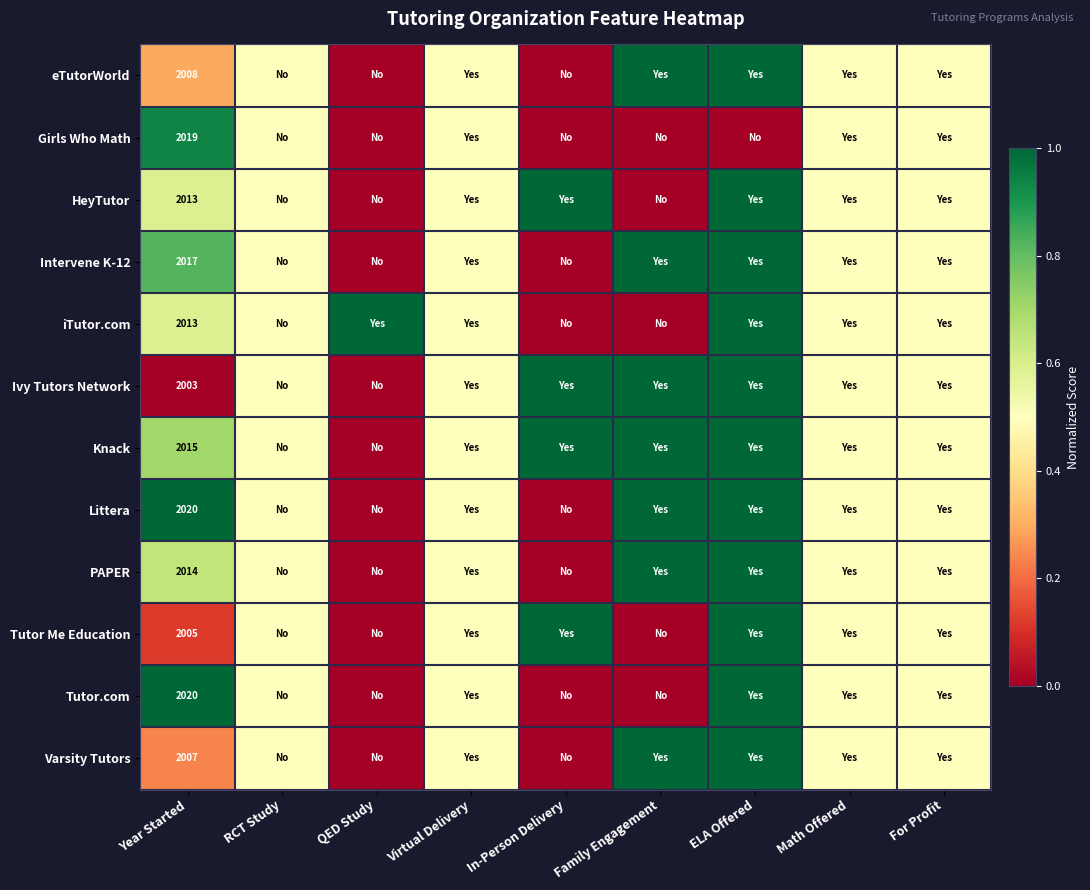

True or false: PAPER has a value of 1220.4 at Year Started.

False